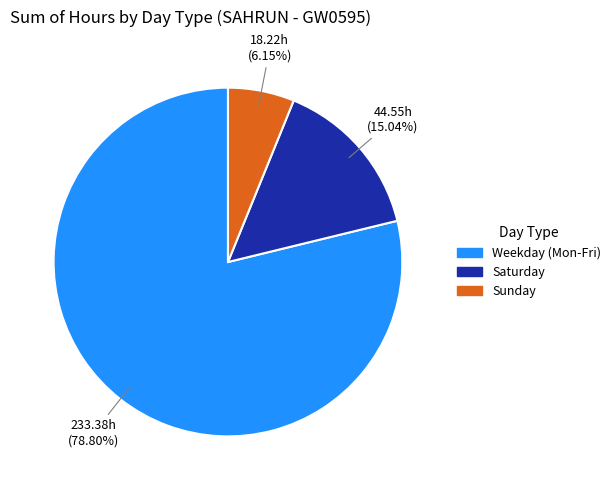

Between Sunday and Weekday (Mon-Fri), which is larger?

Weekday (Mon-Fri)